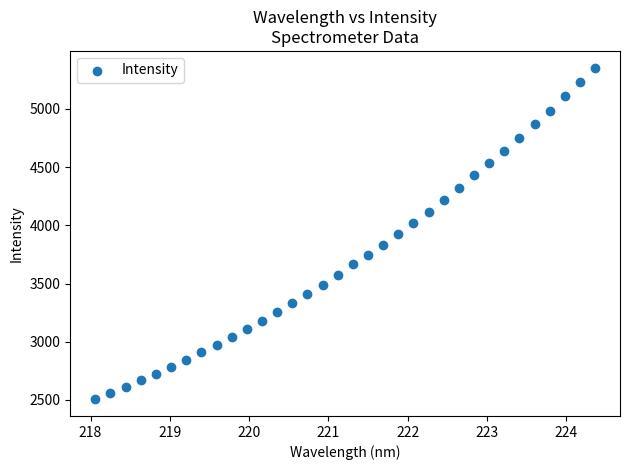

What is the range of X values (max minus min)?

6.3